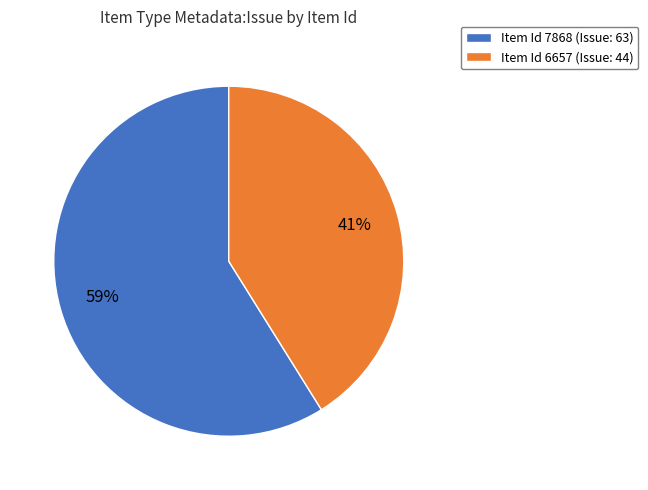

How many slices are in this pie chart?

2